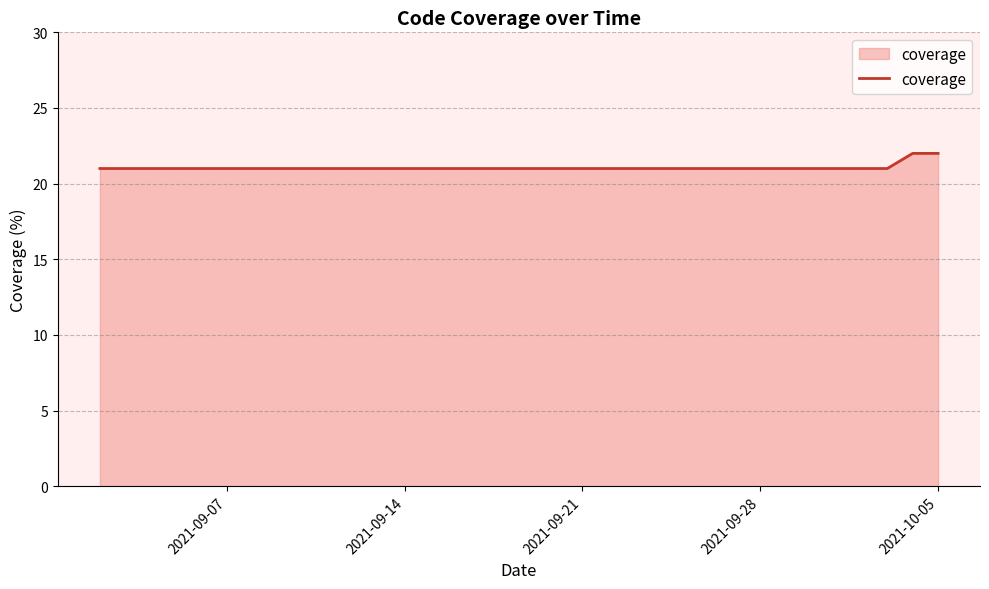

What is the greatest value displayed?

22